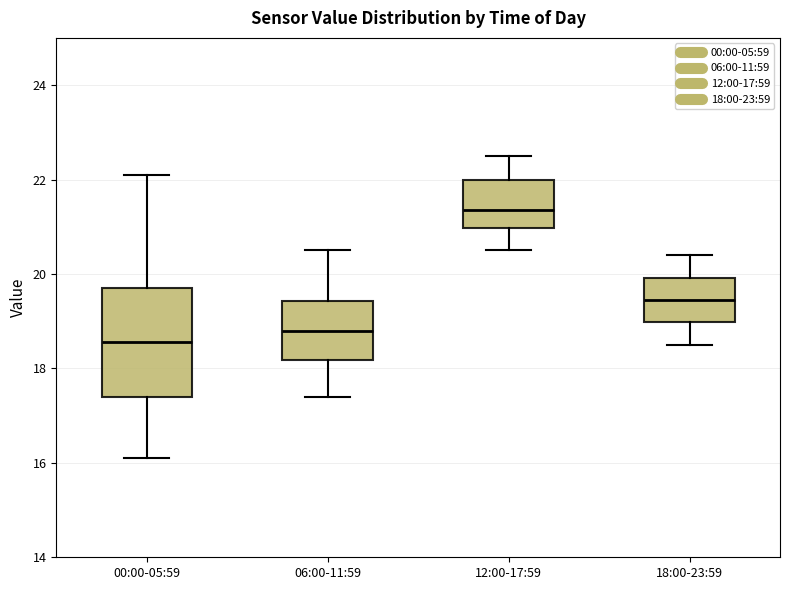

Which box is the tallest, from its lower edge to its upper edge?

00:00-05:59